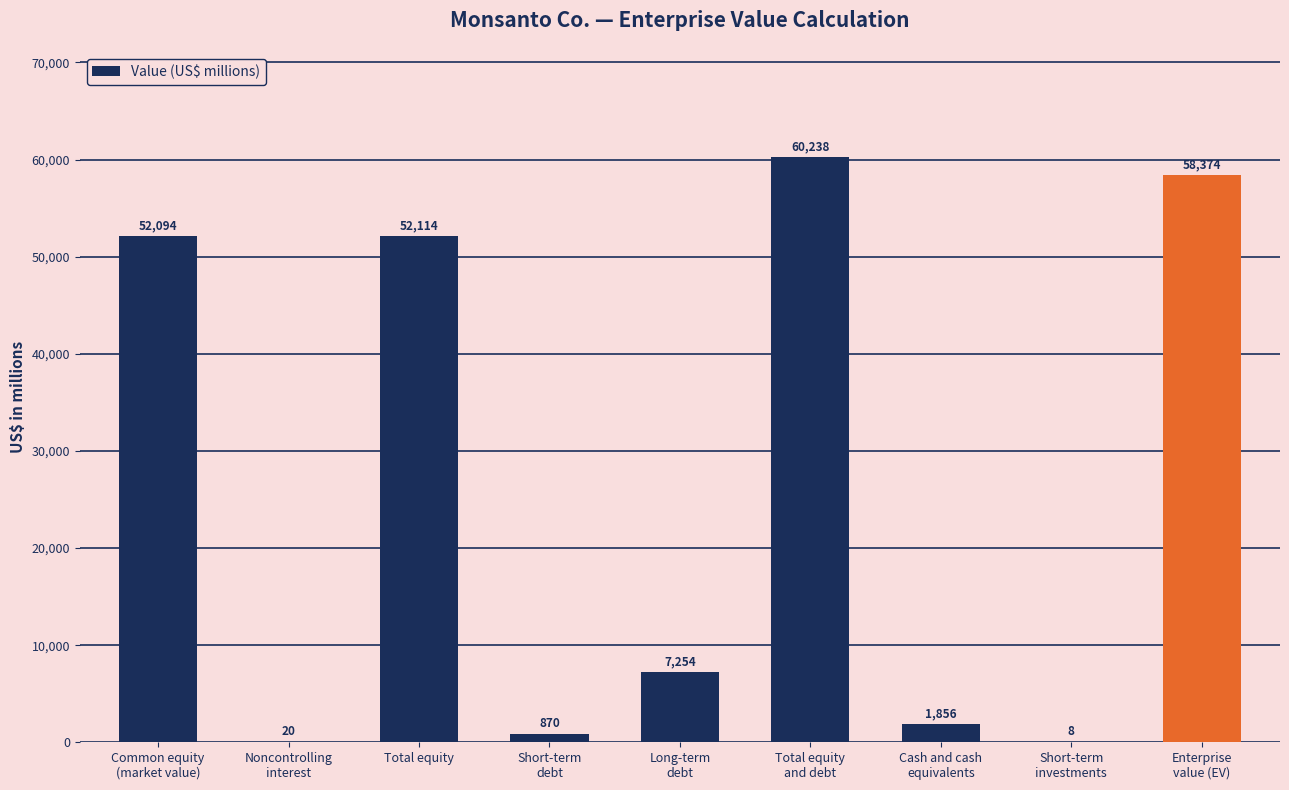

Reading left to right, list all the values displayed in this chart.

Common equity
(market value)=52094	Noncontrolling
interest=20	Total equity=52114	Short-term
debt=870	Long-term
debt=7254	Total equity
and debt=60238	Cash and cash
equivalents=1856	Short-term
investments=8	Enterprise
value (EV)=58374